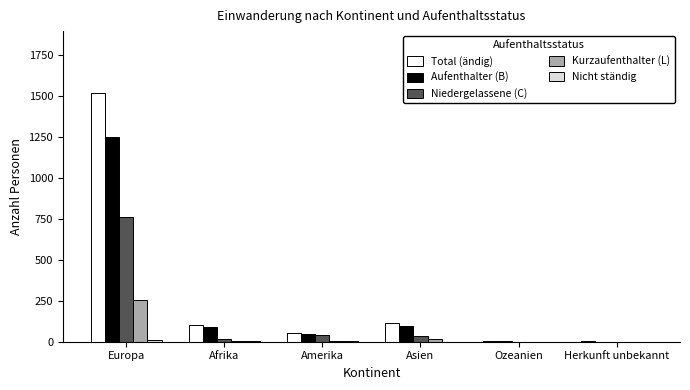

Count the number of data series in this chart.

5